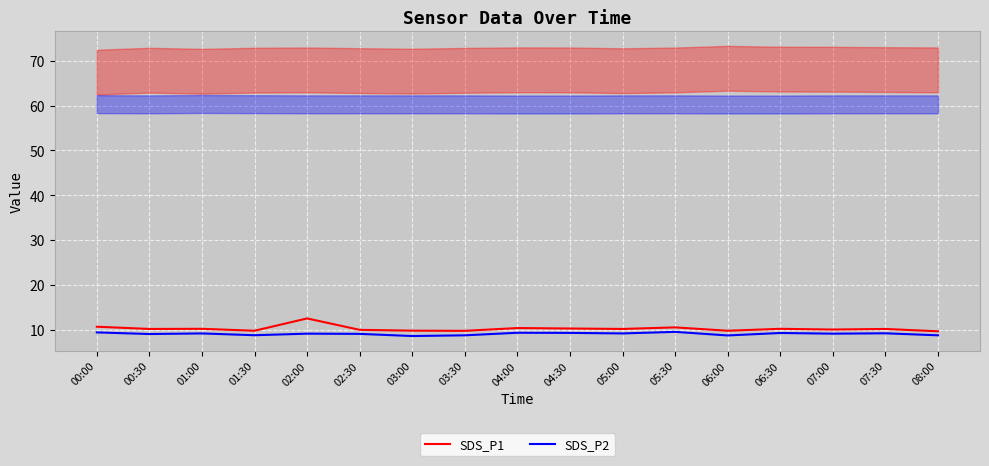

True or false: SDS_P1 and SDS_P2 intersect in this chart.

False